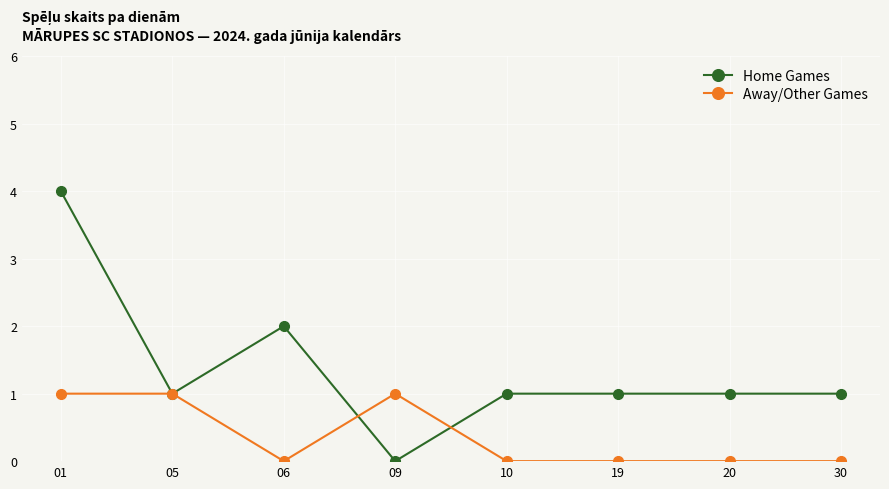

Reading left to right, what are all the values shown in this chart?

Home Games: 4	1	2	0	1	1	1	1
Away/Other Games: 1	1	0	1	0	0	0	0